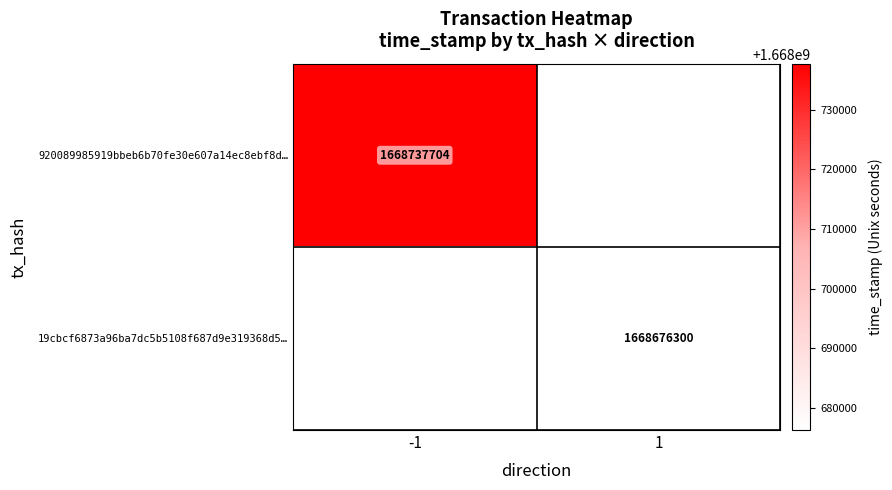

Is it true that 19cbcf6873a96ba7dc5b5108f687d9e319368d5… equals 2894163352 at 1?

False